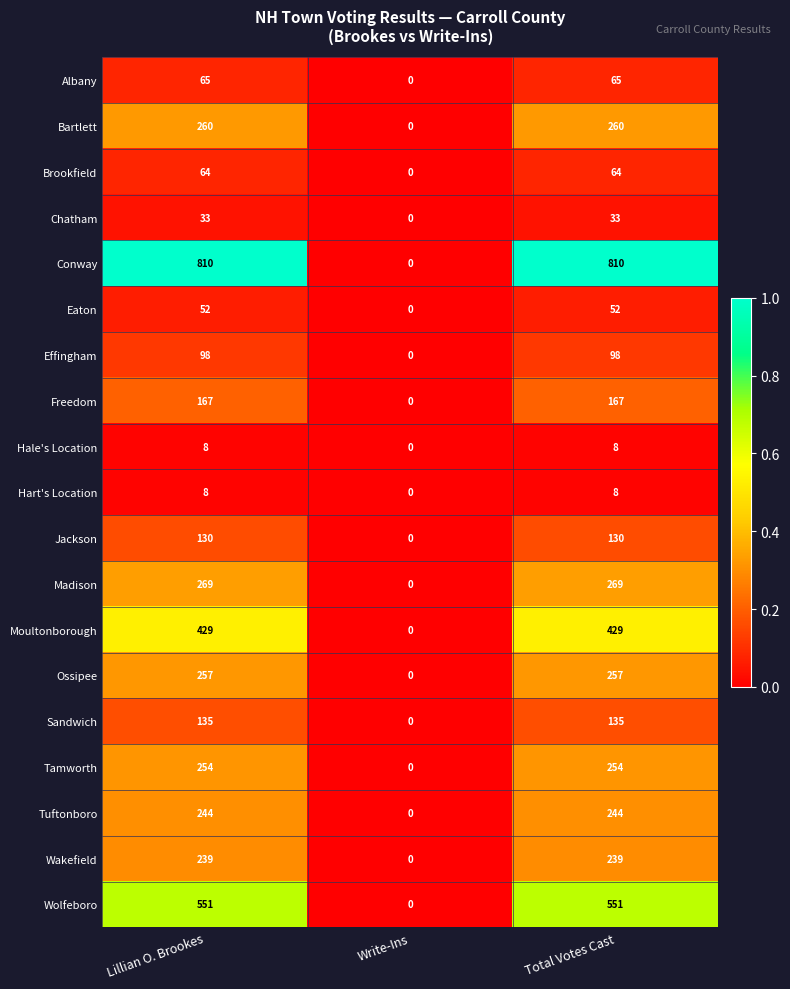

What is the difference between the highest and lowest values at Total Votes Cast?

802